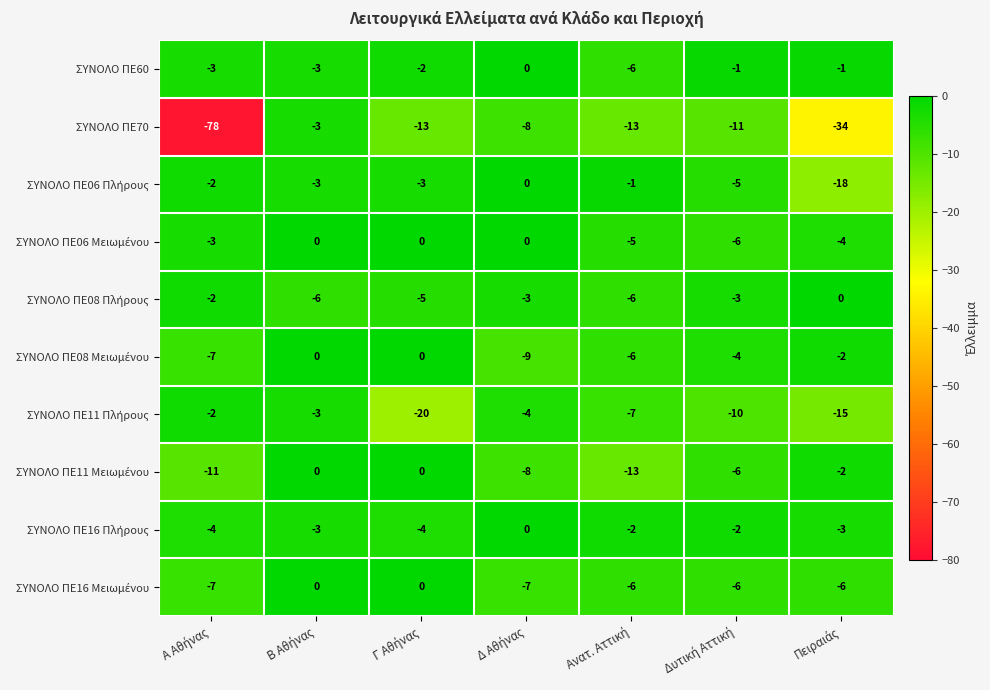

Which series has the largest range (max minus min)?

ΣΥΝΟΛΟ ΠΕ70